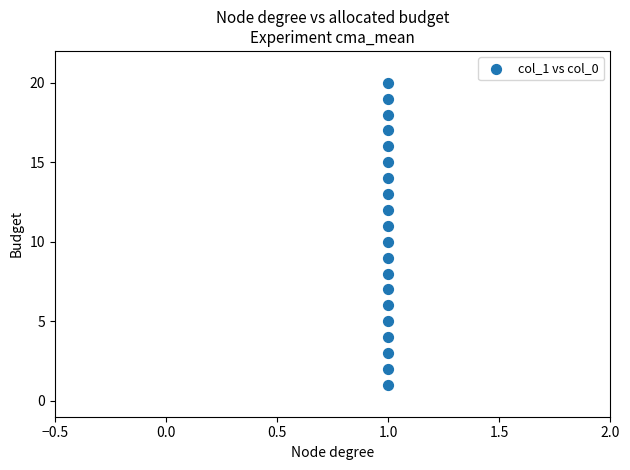

What is the range of Y values (max minus min)?

19